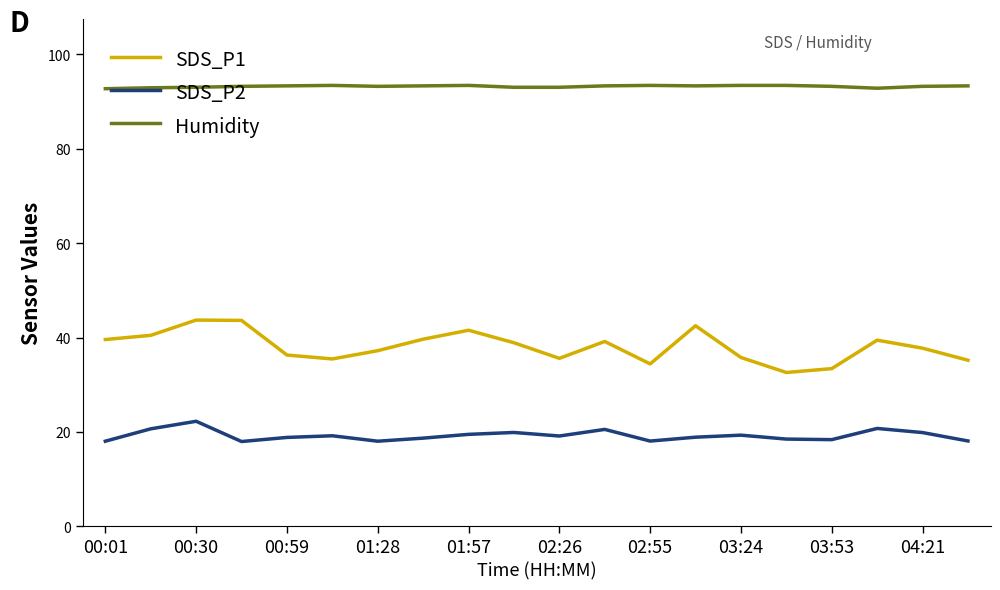

True or false: Humidity and SDS_P2 cross at least once.

False